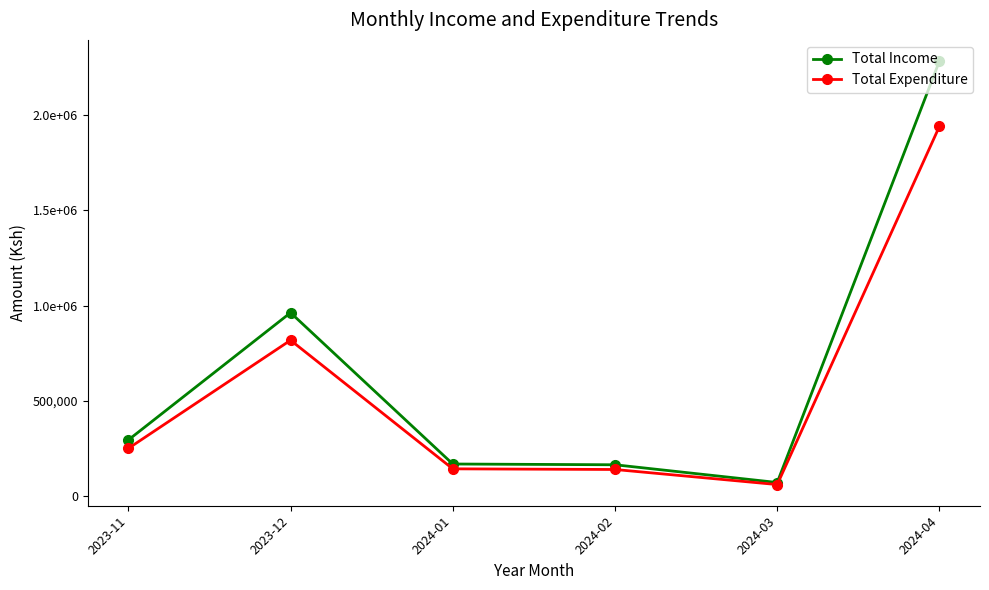

Where does the Total Income series first go above 295000?

2023-12